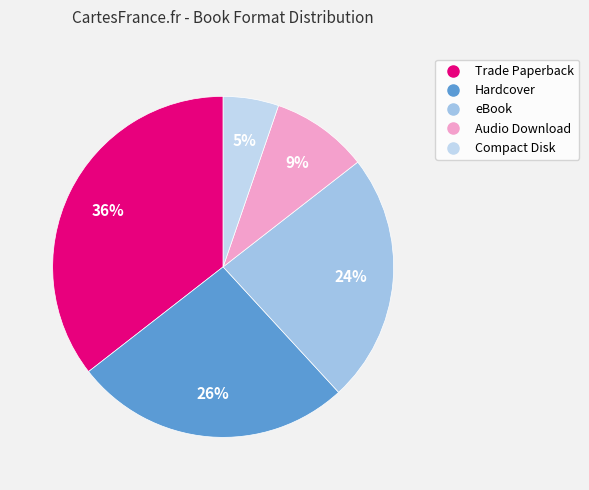

Rank the categories by value from highest to lowest.

Trade Paperback, Hardcover, eBook, Audio Download, Compact Disk